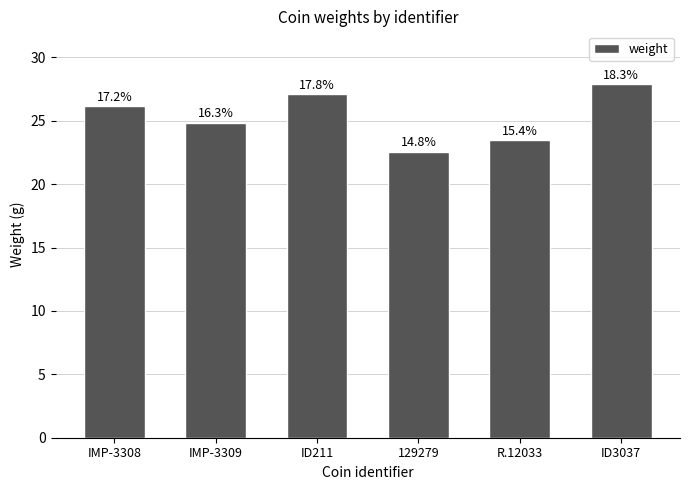

What is the smallest value displayed?

22.5